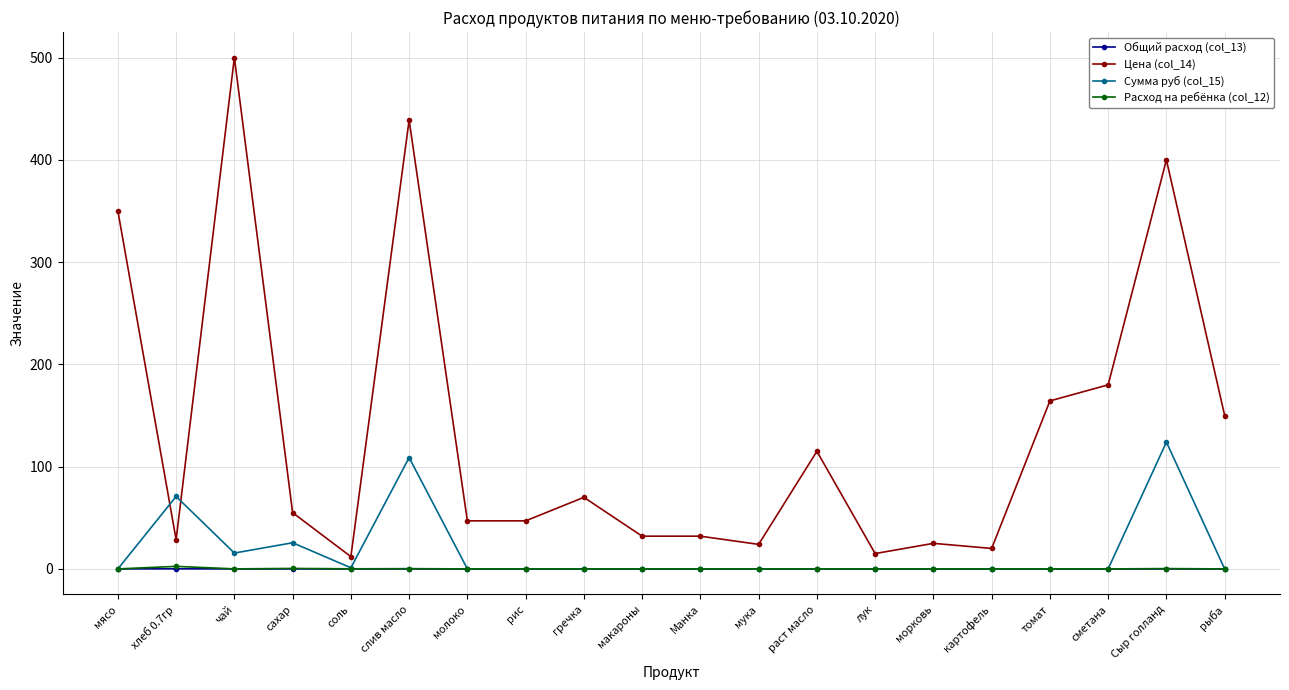

Does the chart have visible grid lines?

Yes